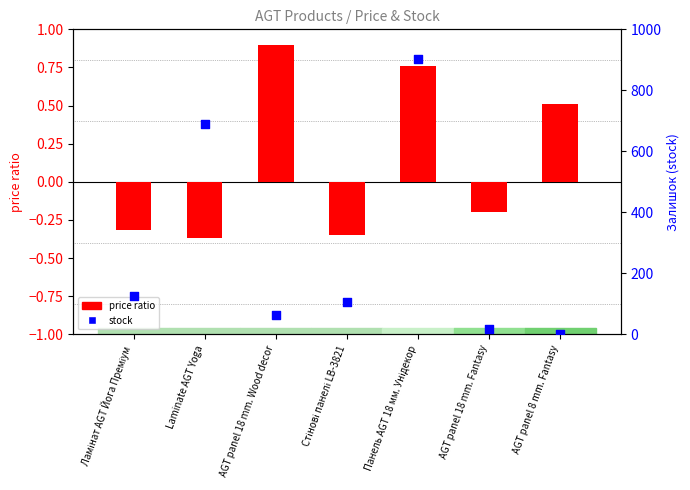

Which series has the largest Y range (max minus min)?

stock